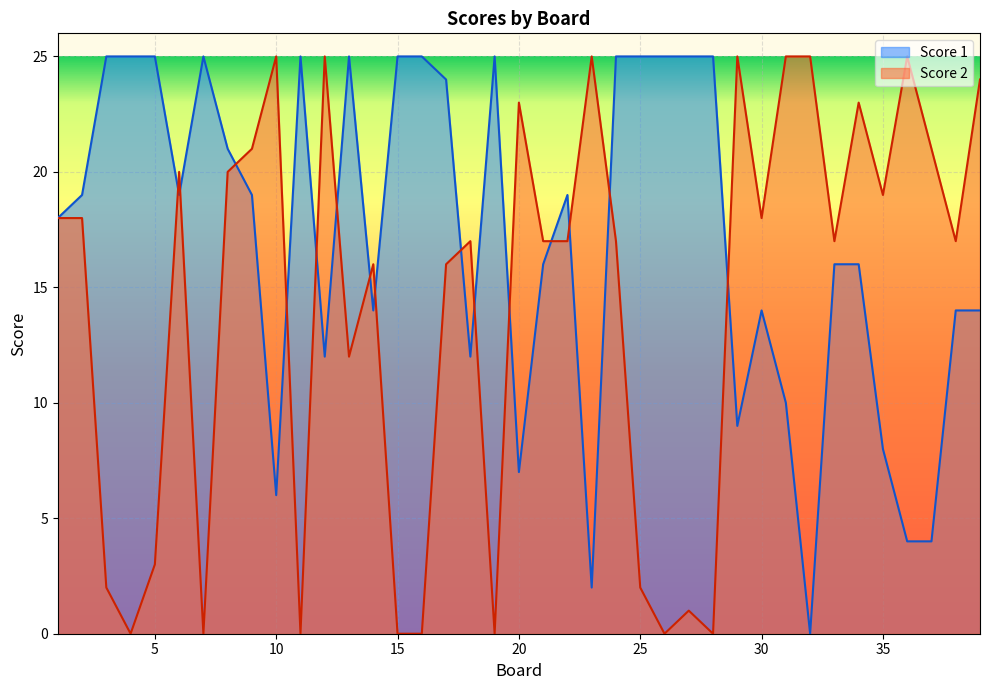

Count the number of data series in this chart.

2